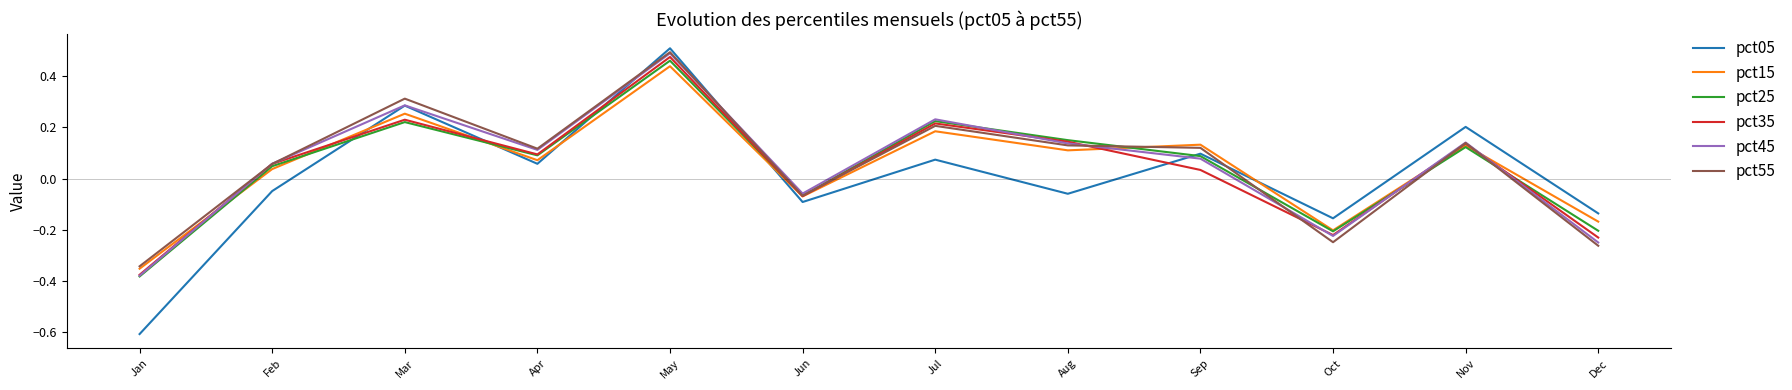

After their last crossing, which series has the higher values: pct05 or pct35?

pct05